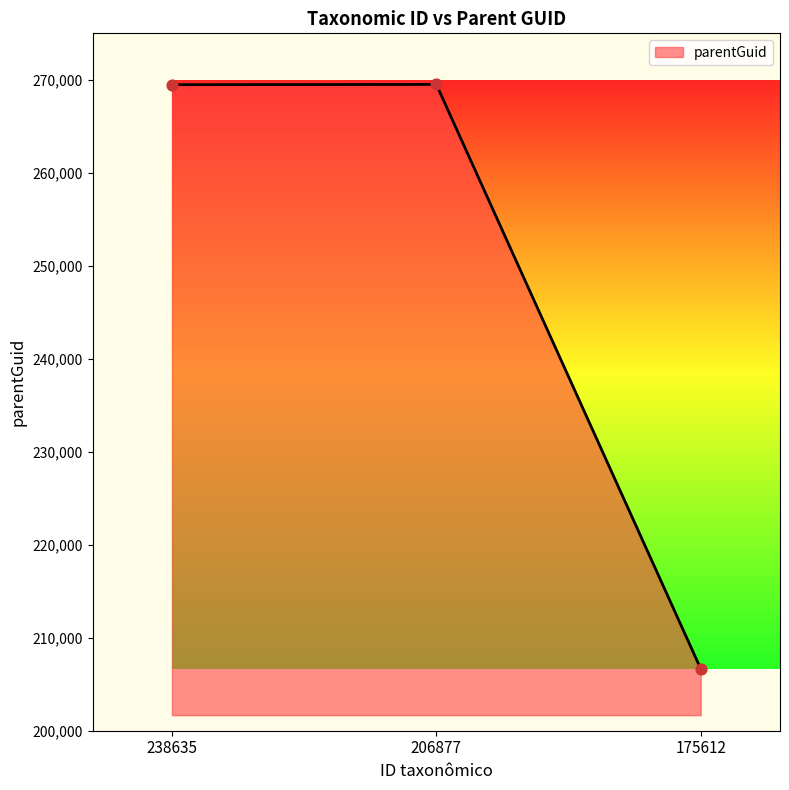

Approximately how many times larger is the value at 238635 compared to 175612?

1.3